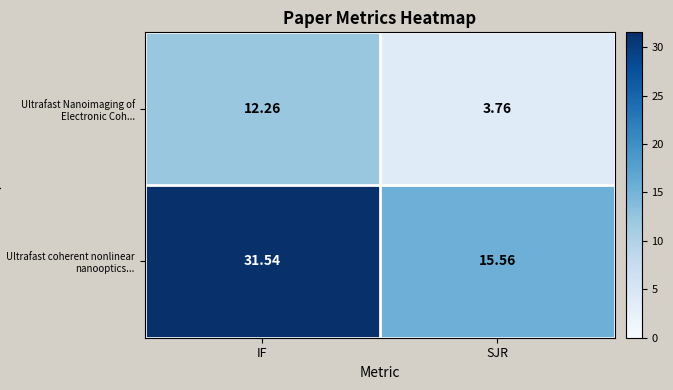

Where is Ultrafast coherent nonlinear nanooptics... nearest to the value 23?

SJR